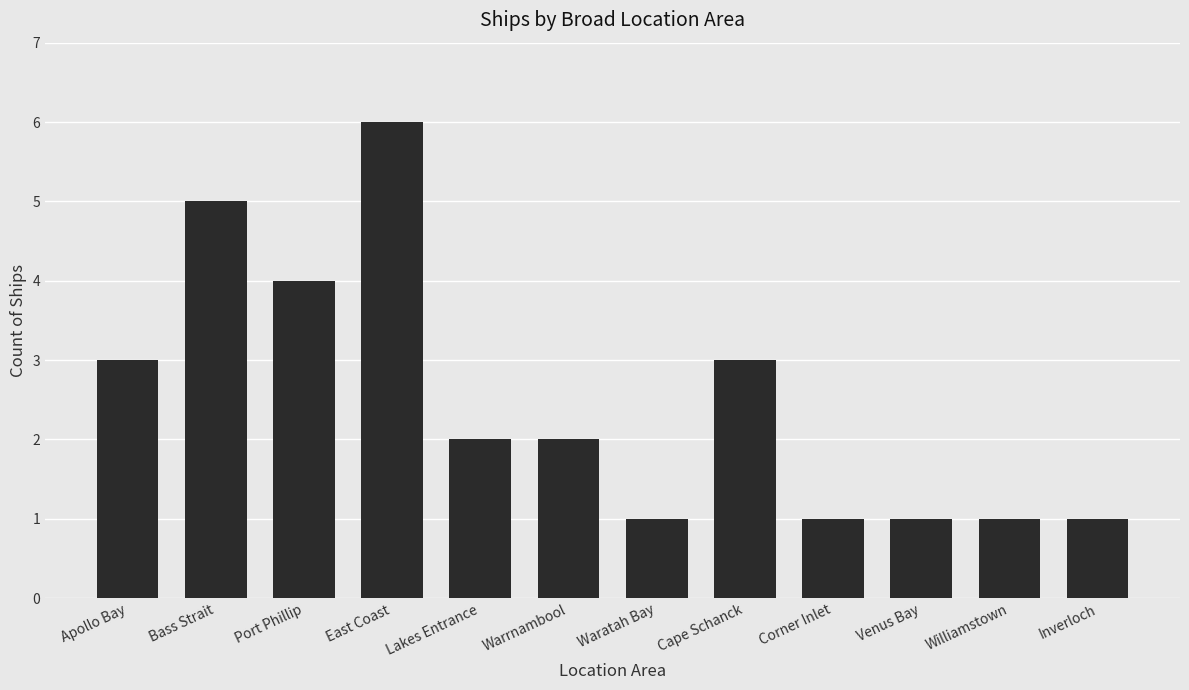

What is the sum of all values?

30